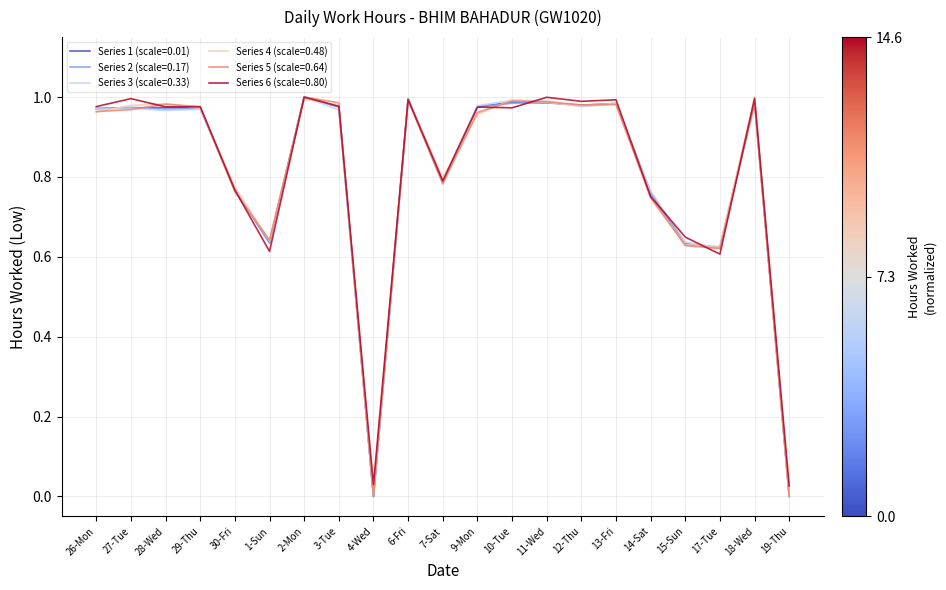

Is it true that Series 5 (scale=0.64) equals 1.0 at 26-Mon?

True